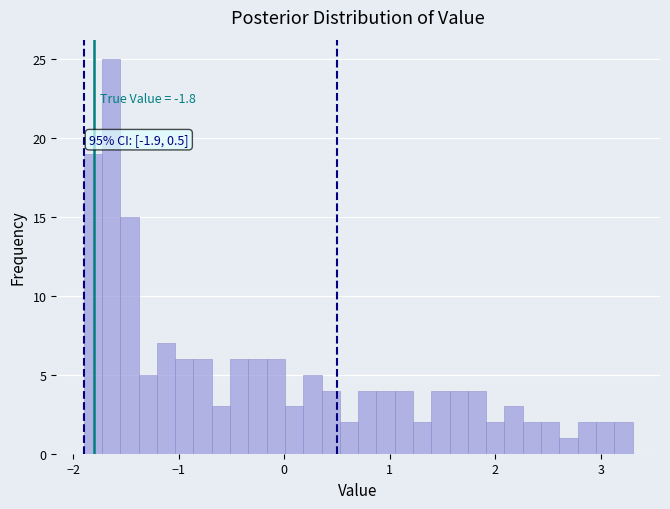

Read against the x-axis, roughly where is the centre of the tallest bar?

-1.6